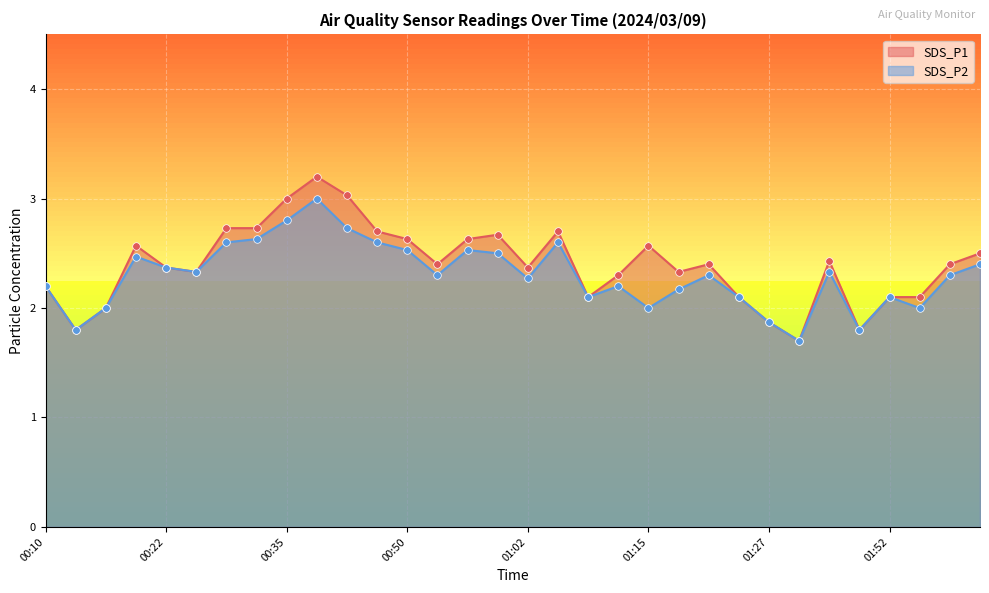

Which series reaches the maximum Y coordinate?

SDS_P1